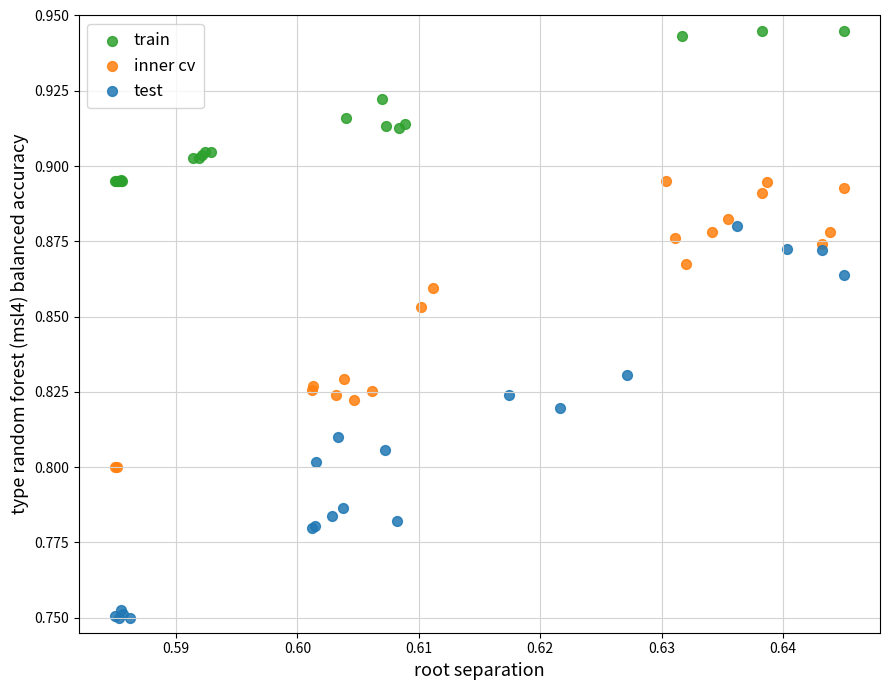

What are all the series names shown in the legend?

train, inner cv, test